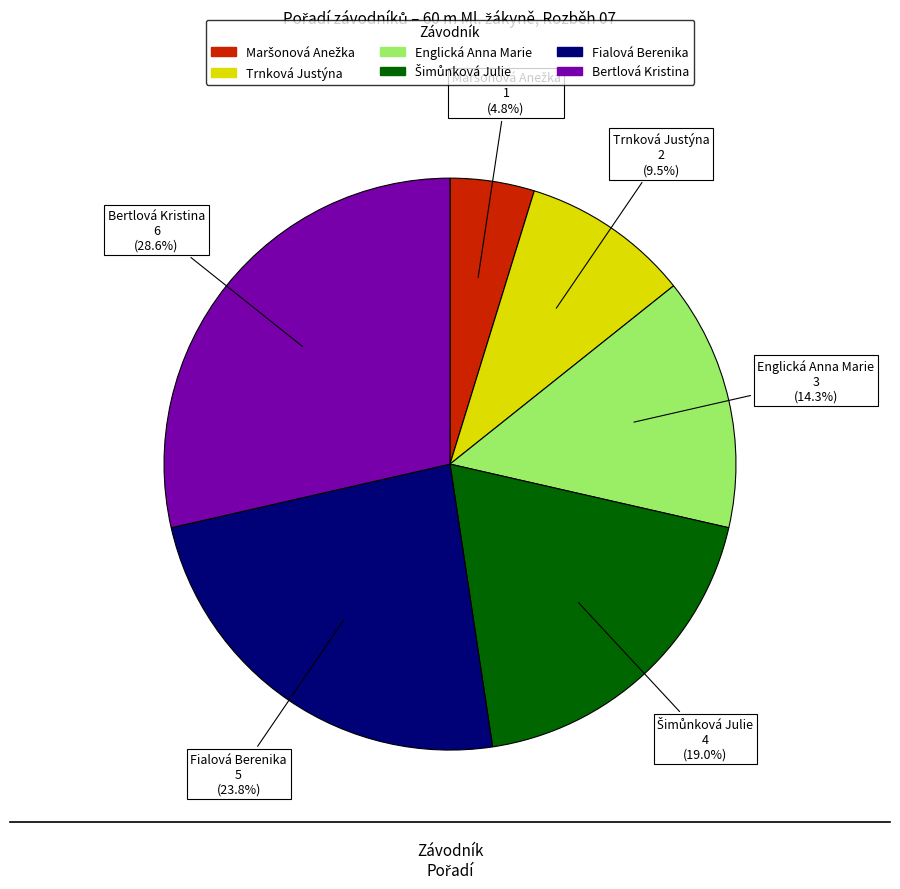

Approximately how many times larger is the value at Bertlová Kristina compared to Fialová Berenika?

1.2